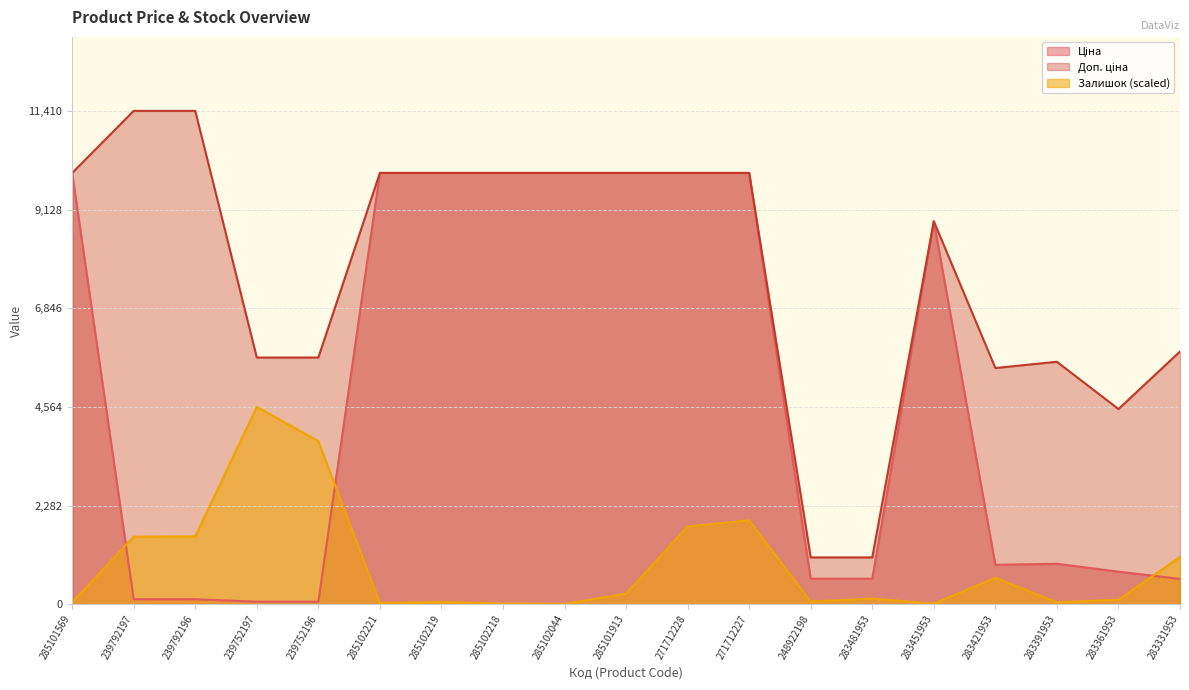

Is the value of Ціна at 239752196 greater than the value of Залишок at 285102218?

Yes